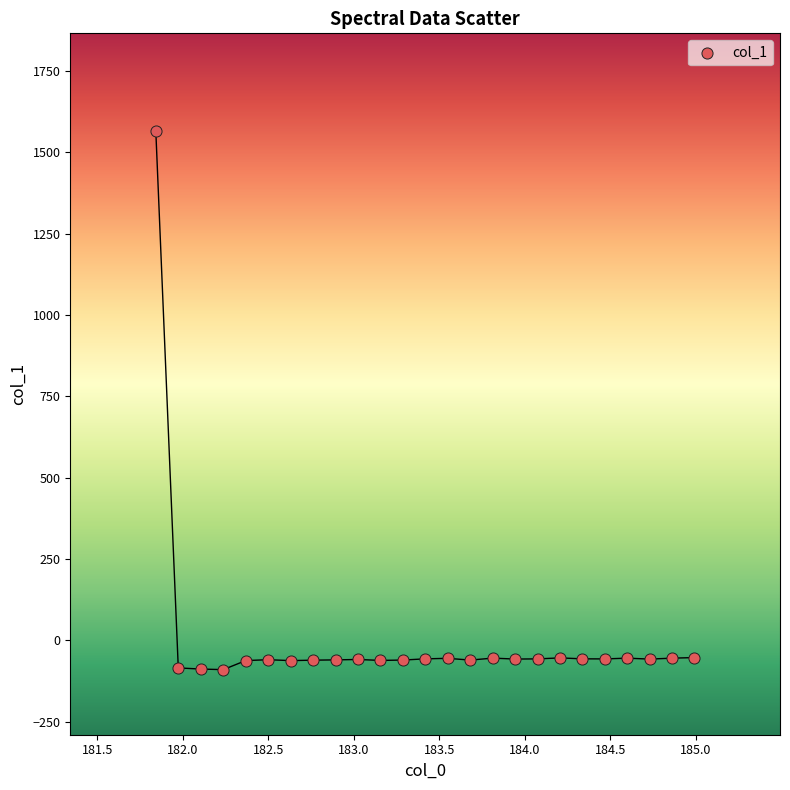

What is the range of Y values (max minus min)?

1655.5